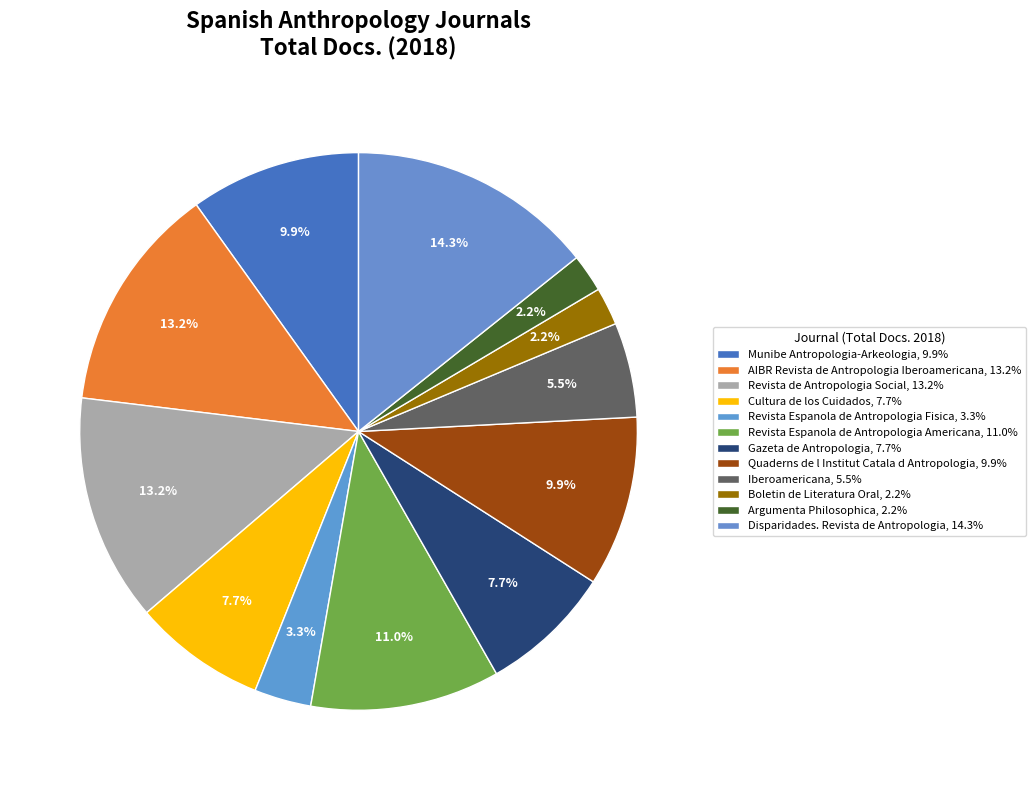

What percentage is the Argumenta Philosophica slice, to the nearest percent?

2%